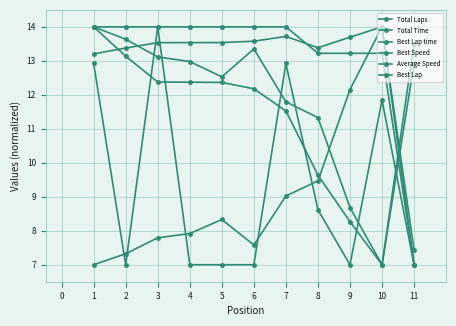

Is the value of Best Lap time at 5 greater than the value of Average Speed at 11?

No